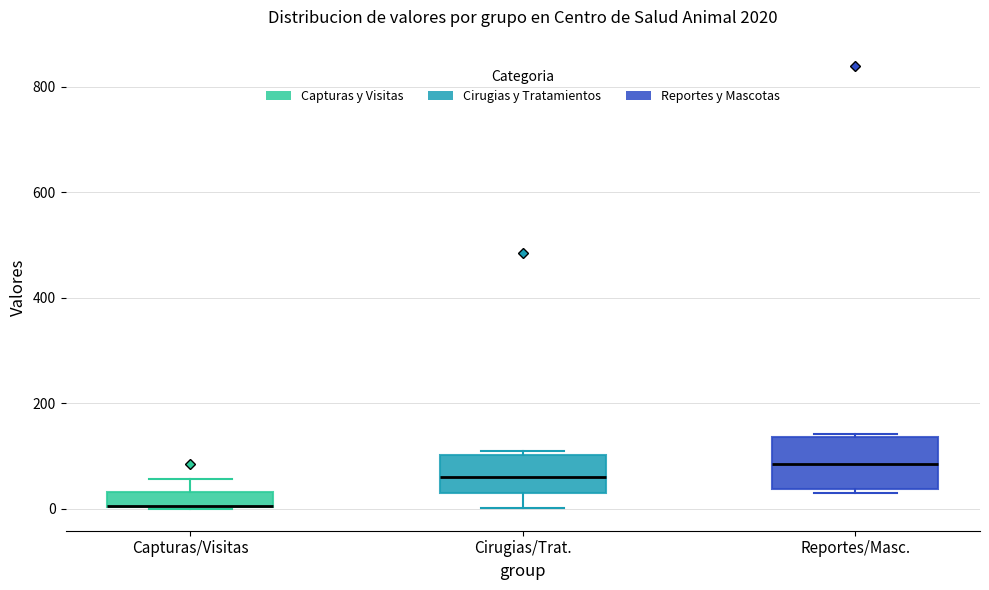

Where is the lower edge of the box for Reportes/Masc. on the y-axis? The values are not printed on the chart, so give them approximately, as read against the axis.

40